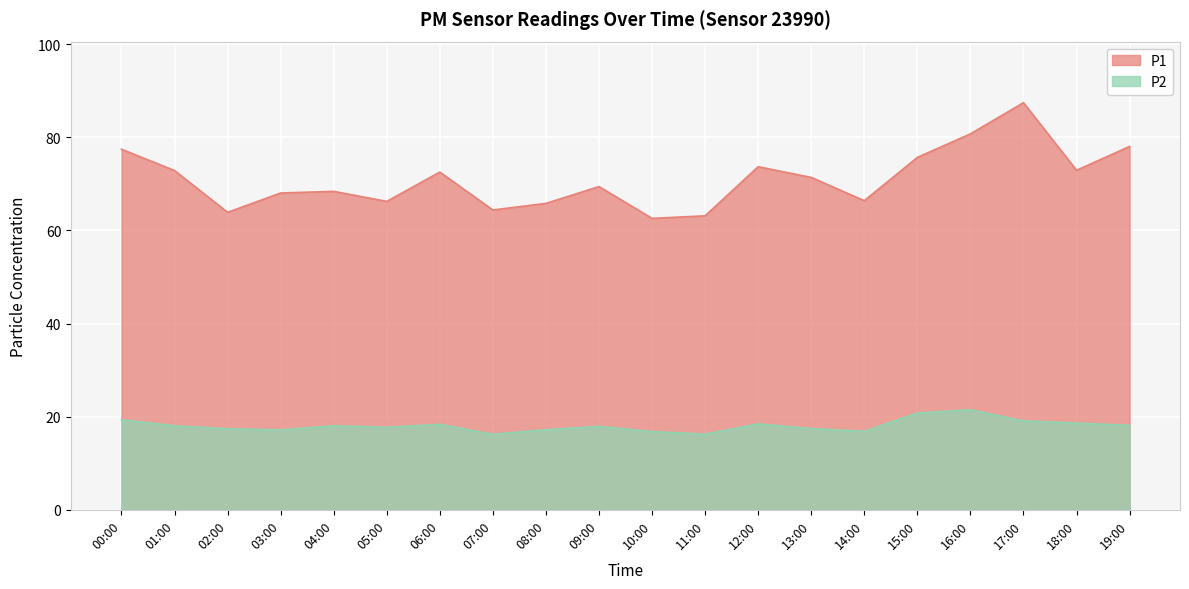

What value does the P2 series have at 09:00?

17.9